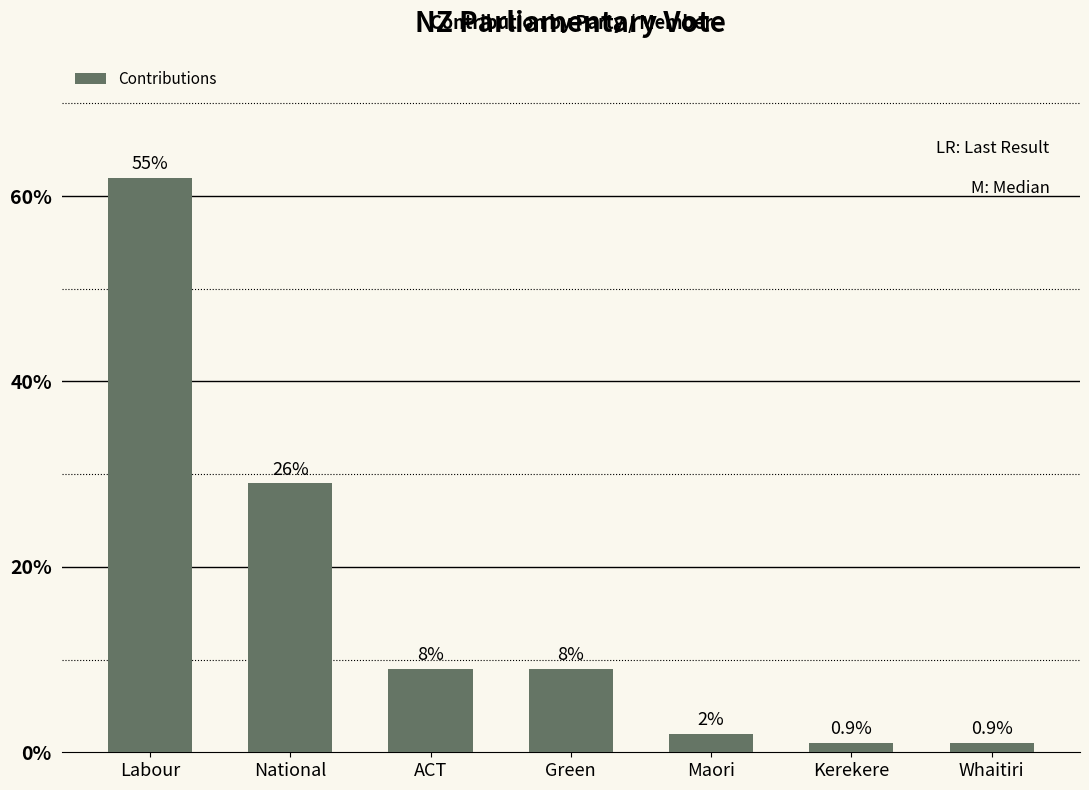

How many bars are there in total?

7